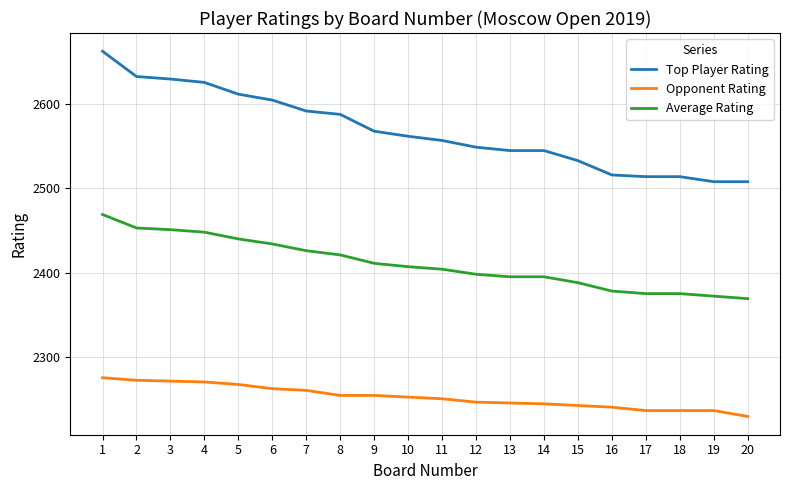

At which category is the sum across all series the highest?

1